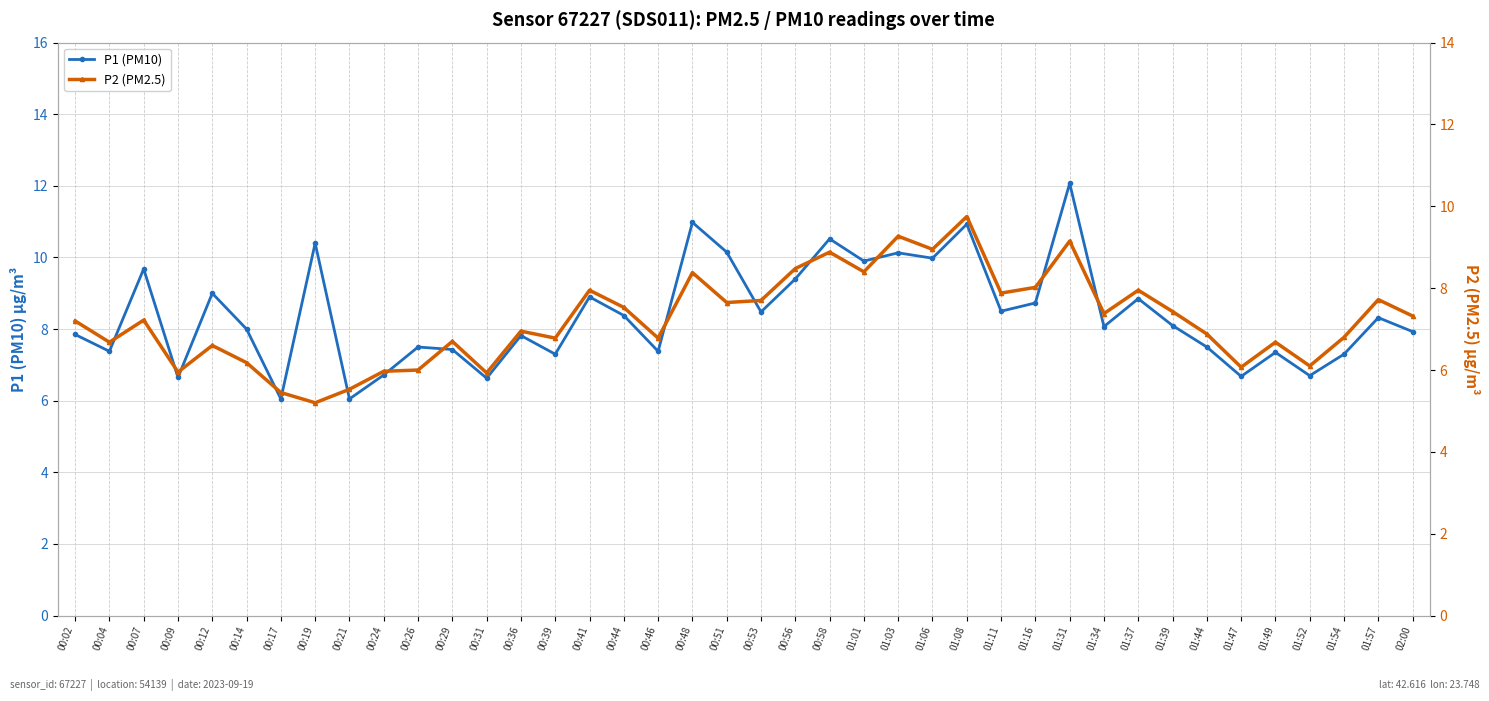

What is the difference between the highest and lowest values at 01:44?

0.6